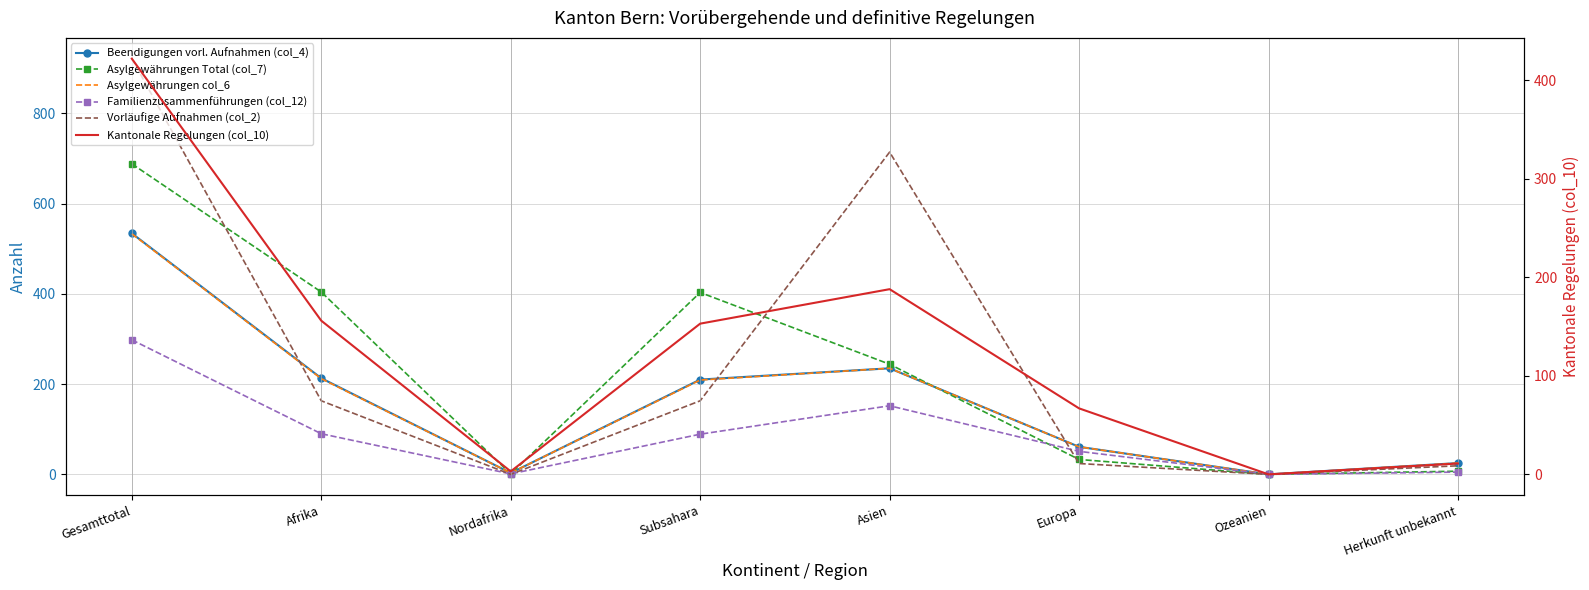

What is the highest value of the Vorläufige Aufnahmen (col_2) series?

921